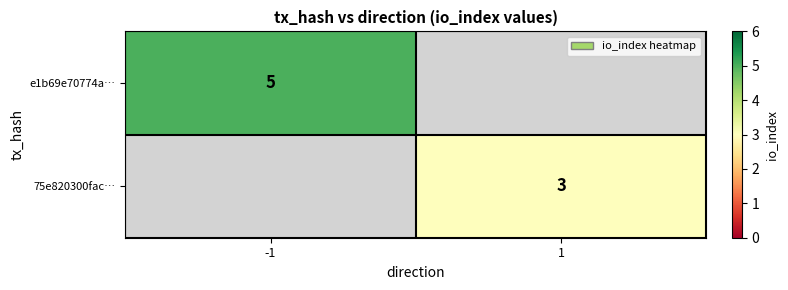

Is it true that e1b69e70774a… equals 5 at -1?

True